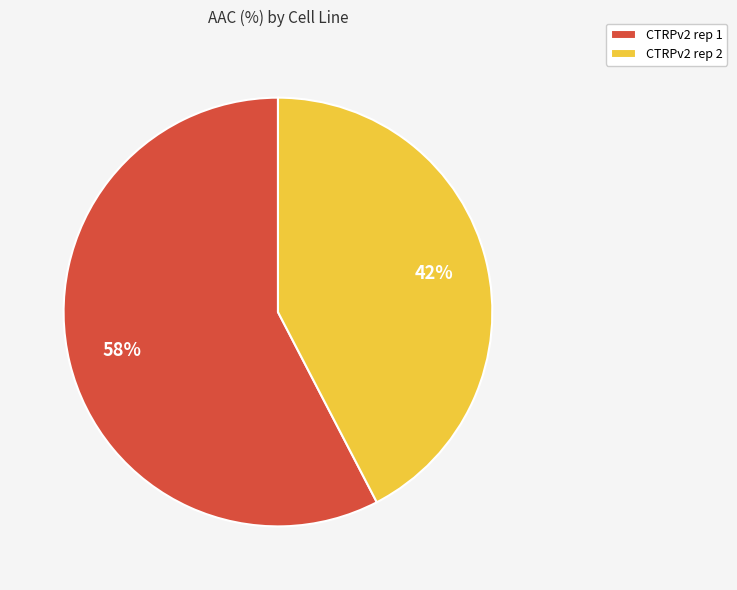

Which slice is the largest?

CTRPv2 rep 1